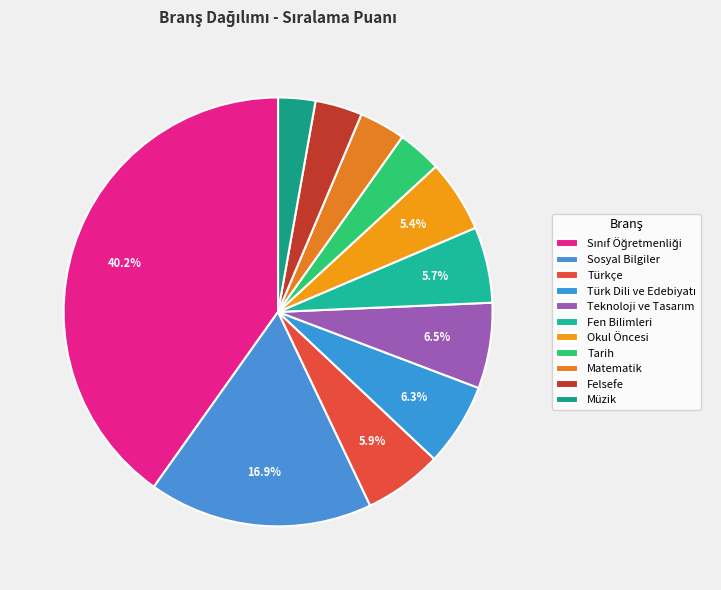

Count the number of slices in the pie.

11